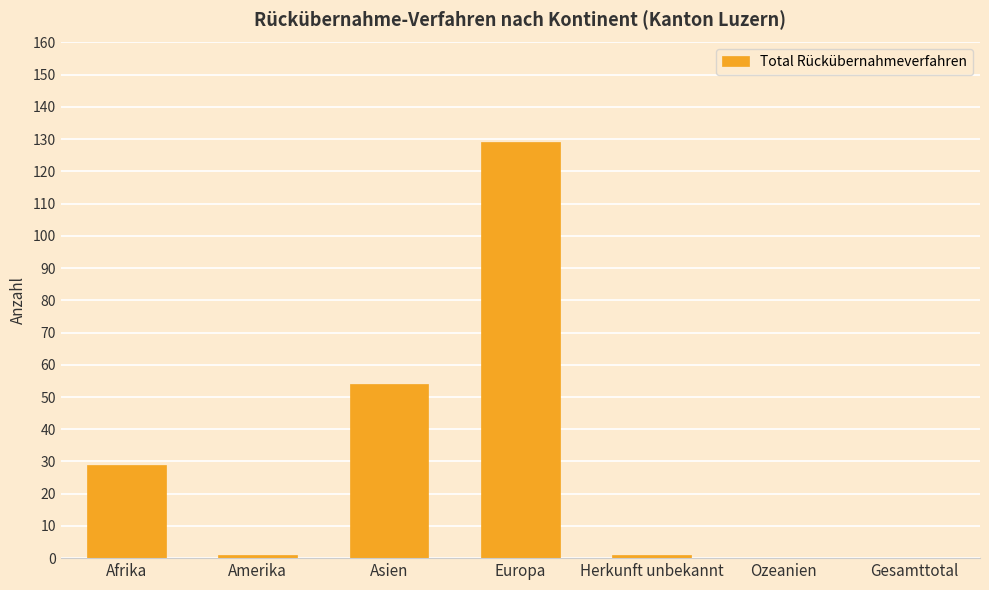

How many data points does each series have?

7